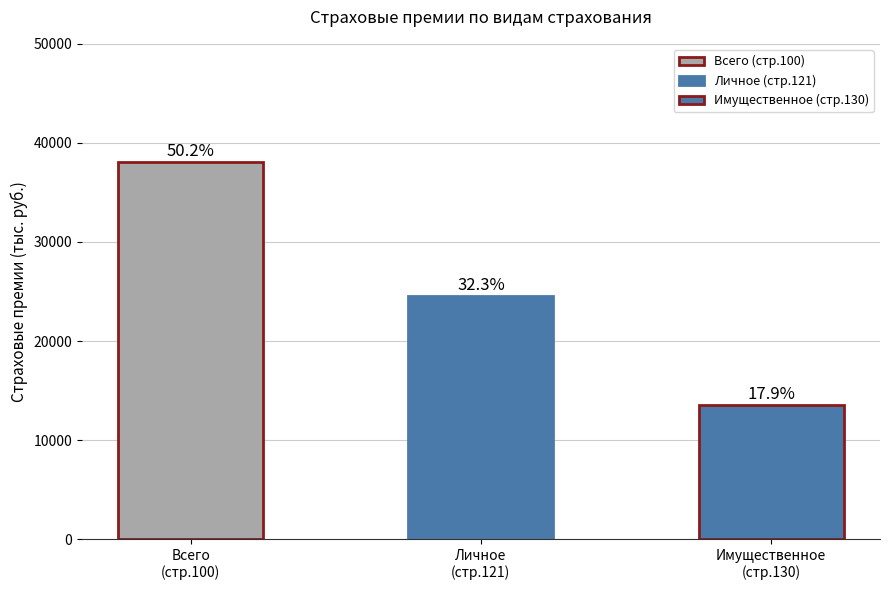

Rank the categories by value from highest to lowest.

Добровольное и обязательное страхование, Личное страхование, Имущественное страхование